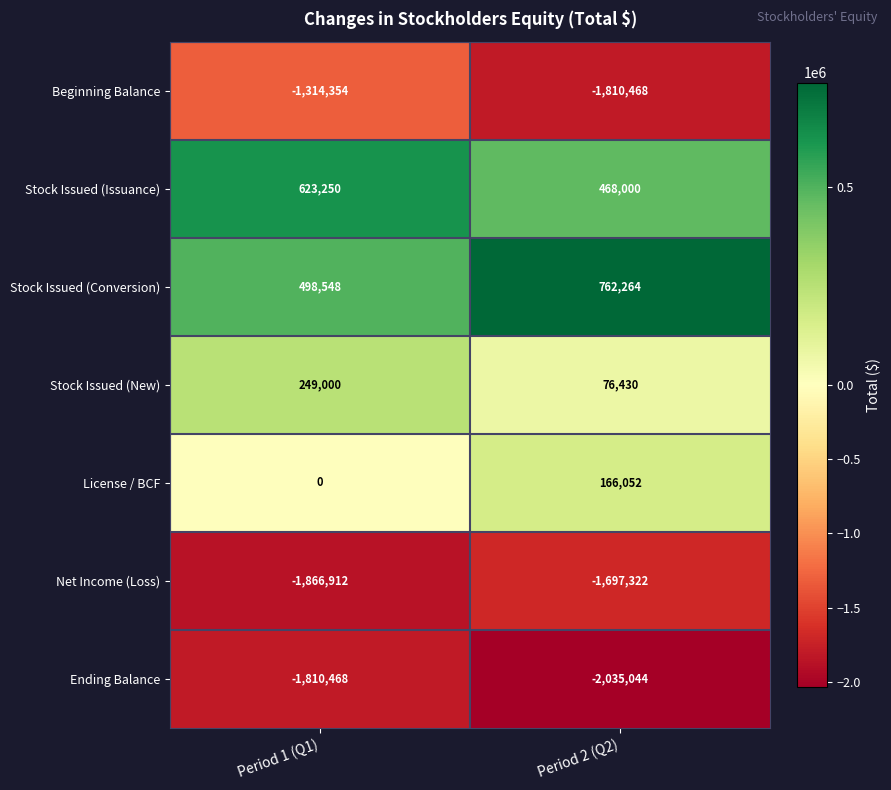

What is the sum of the Stock Issued (Conversion) values at Period 1 (Q1) and Period 2 (Q2)?

1260812